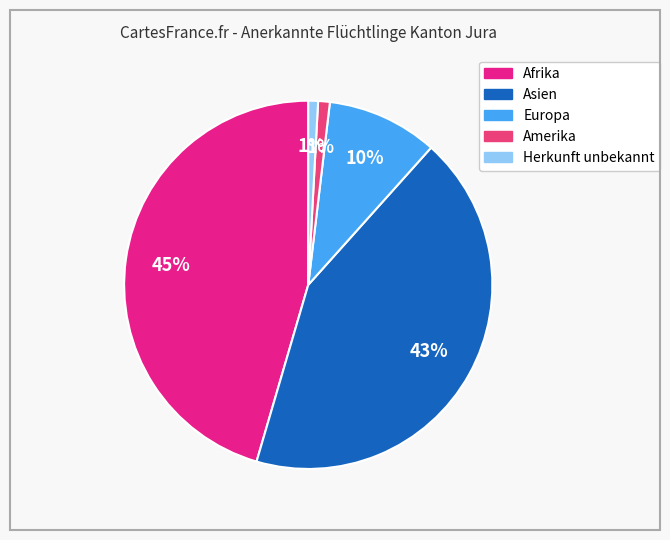

Rank the categories by value from lowest to highest.

Herkunft unbekannt, Amerika, Europa, Asien, Afrika